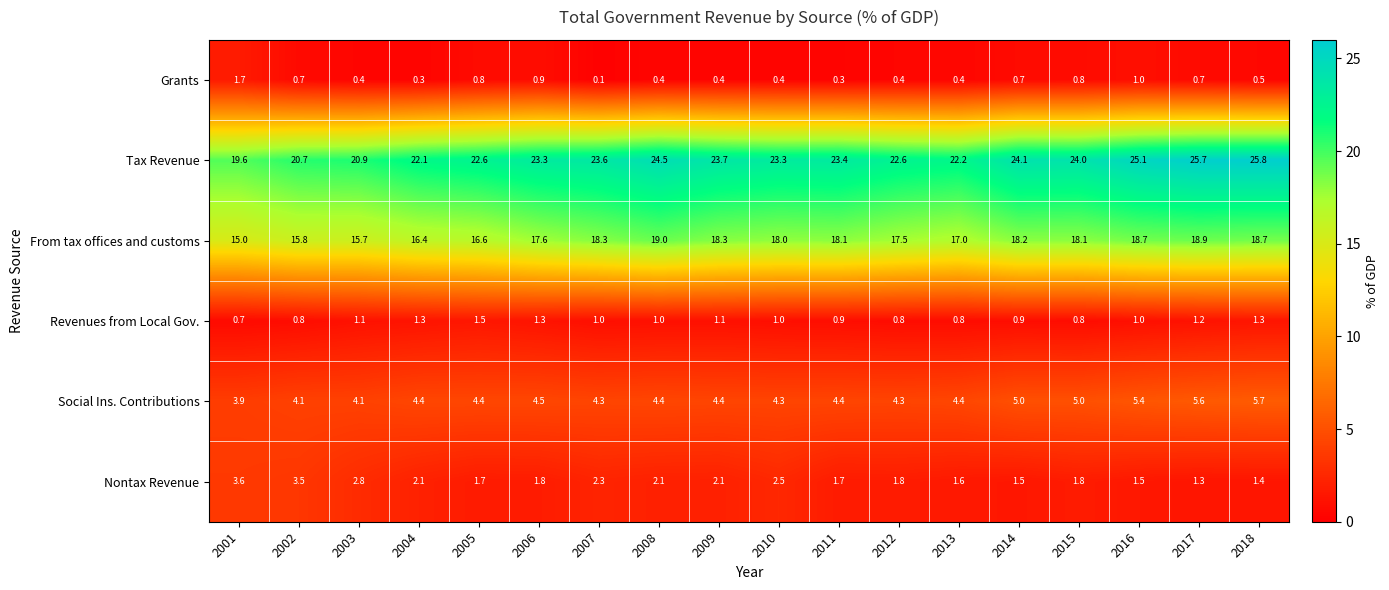

Which category has the lowest value in the Tax Revenue series?

2001